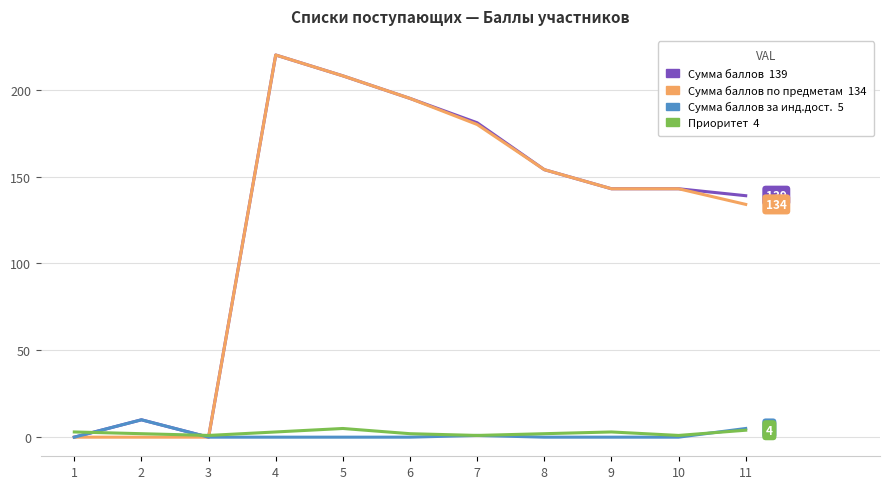

What is the maximum value shown in the chart?

220